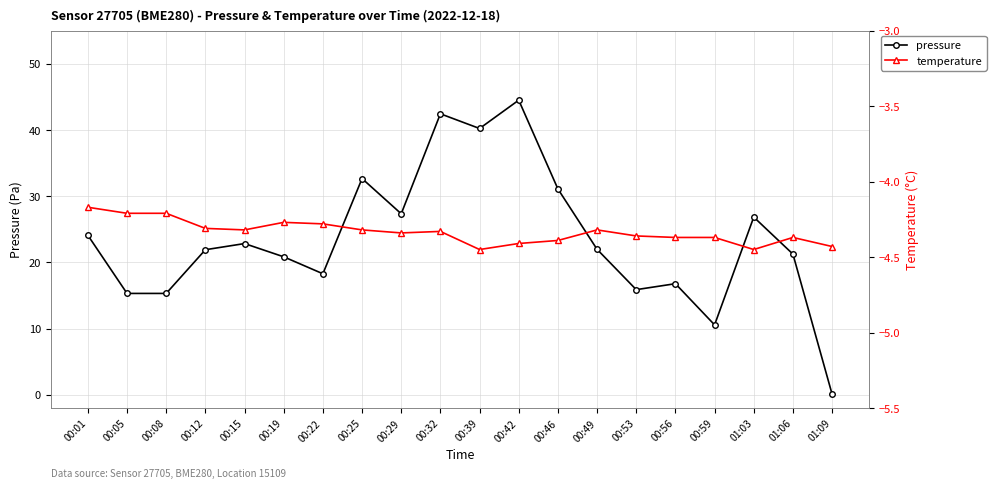

What is the value of the temperature point at the 19th from the left?

-4.4